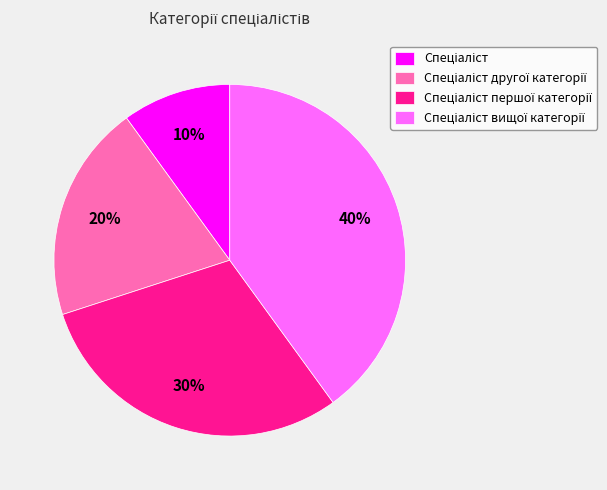

To the nearest percent, what is the average slice percentage?

25%